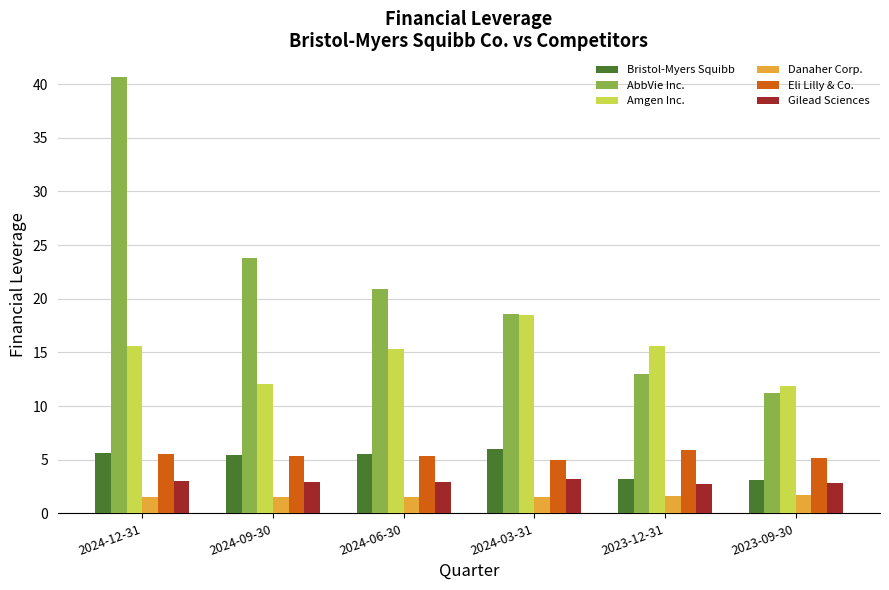

What is the minimum value for Amgen Inc.?

11.8